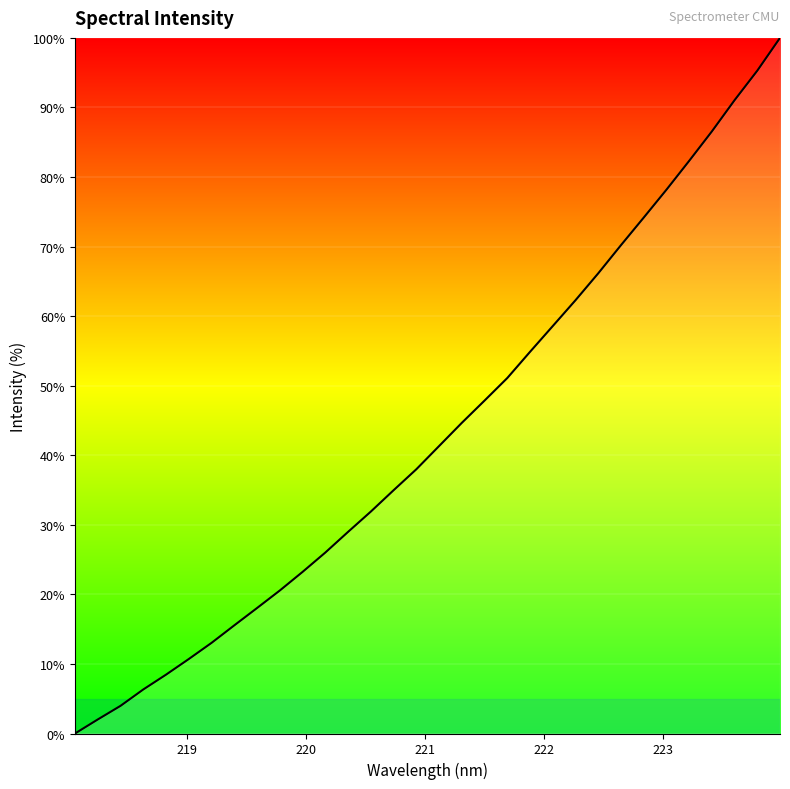

What is the difference between the maximum and minimum values?

100.0